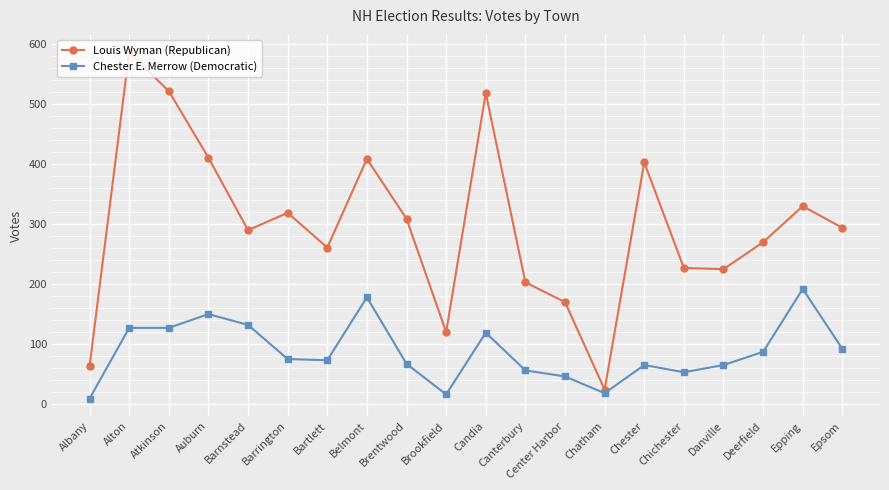

True or false: Chester E. Merrow (Democratic) and Louis Wyman (Republican) cross at least once.

False